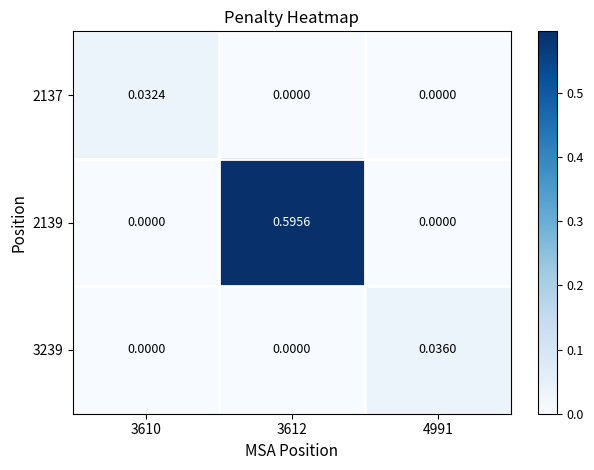

Reading left to right, transcribe all the data shown in this chart.

2137: 3610=0.0	3612=0.0	4991=0.0
2139: 3610=0.0	3612=0.6	4991=0.0
3239: 3610=0.0	3612=0.0	4991=0.0